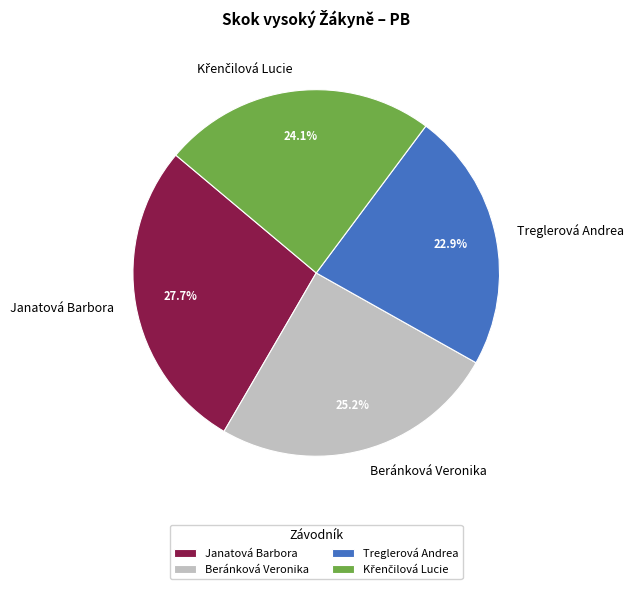

To the nearest percent, what is the combined percentage of Janatová Barbora and Treglerová Andrea?

51%